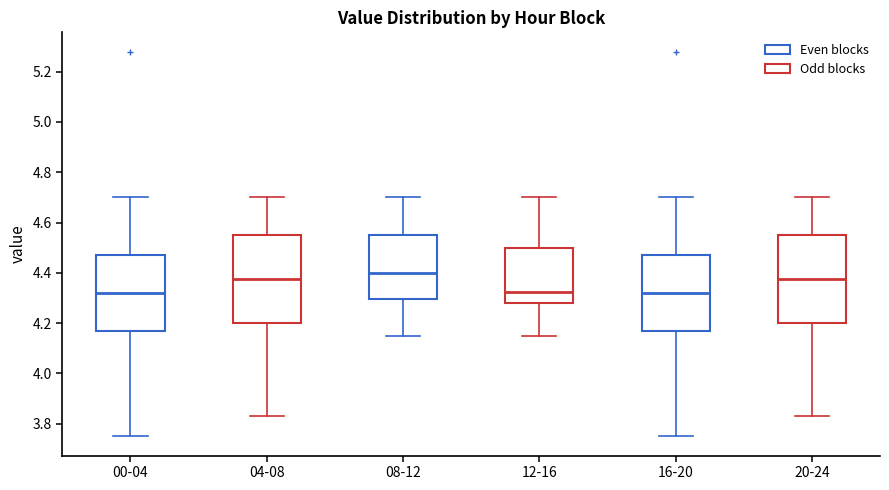

Where is the upper edge of the box for 04-08 on the y-axis? The values are not printed on the chart, so give them approximately, as read against the axis.

4.56